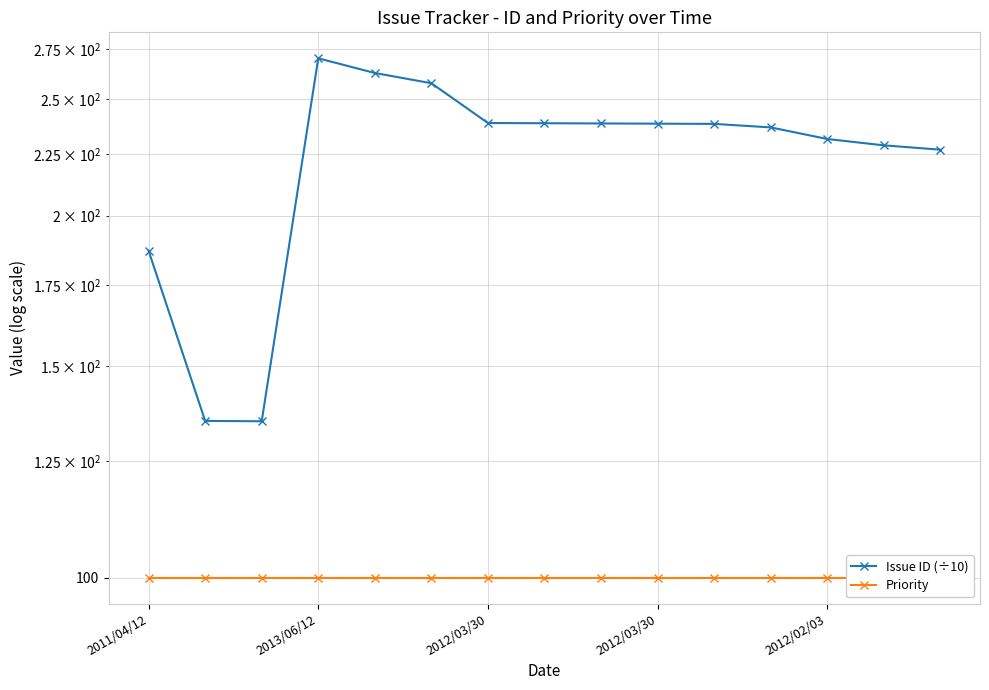

Between 2011/04/12 and 2012/03/30, which series saw the biggest shift?

Issue ID (÷10)